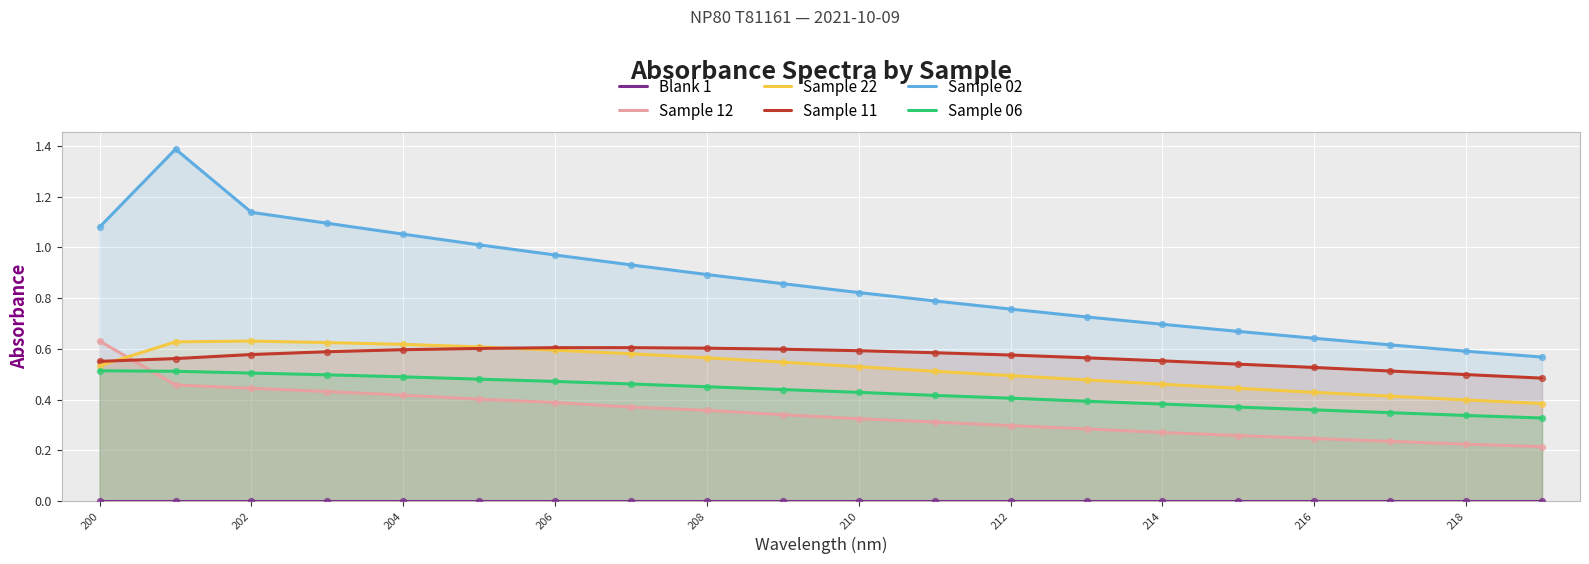

Which series contains the highest Y value?

Sample 02